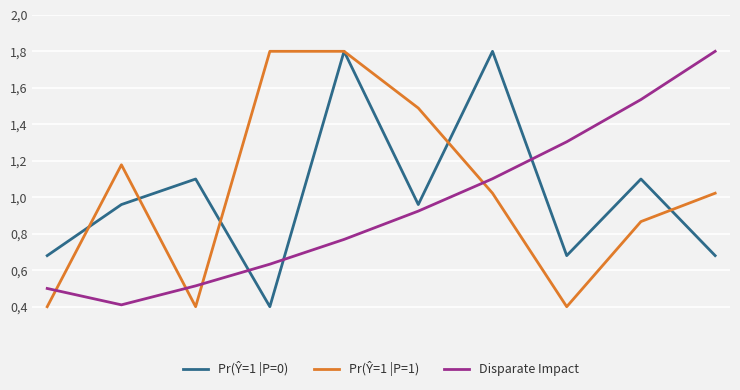

Which series ends up on top after the final intersection of Disparate Impact and Pr(Ŷ=1 |P=0)?

Disparate Impact